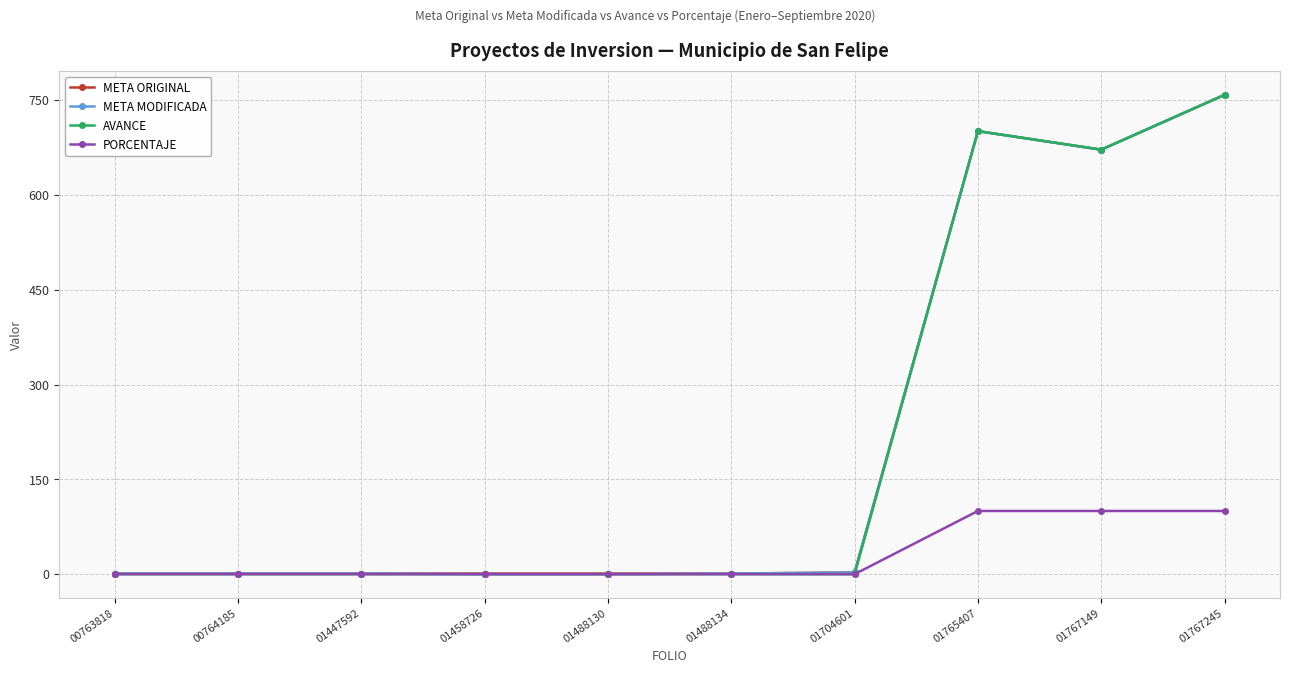

What is the difference between the highest and lowest values at 01767149?

571.7